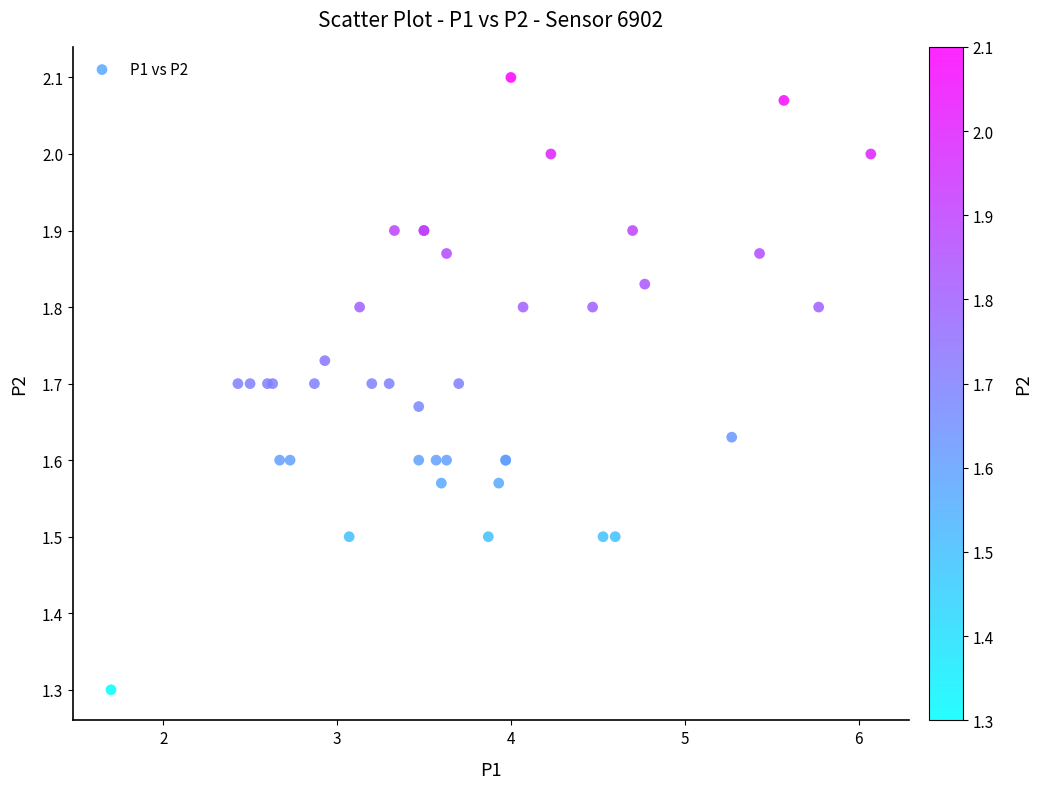

What Y value in the scatter plot is closest to 1?

1.3